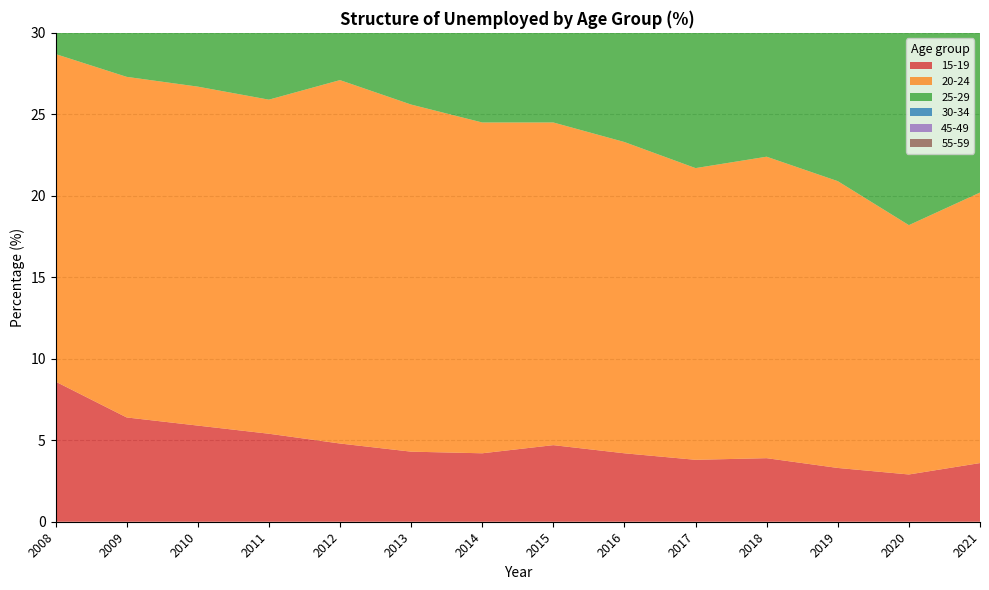

Reading left to right, extract all data points from this chart.

15-19: 8.6	6.4	5.9	5.4	4.8	4.3	4.2	4.7	4.2	3.8	3.9	3.3	2.9	3.6
20-24: 20.1	20.9	20.8	20.5	22.3	21.3	20.3	19.8	19.1	17.9	18.5	17.6	15.3	16.6
25-29: 13.5	14.5	15.0	15.2	16.0	15.6	15.8	16.1	16.5	16.4	16.0	16.0	15.5	13.5
30-34: 10.7	11.1	11.7	12.0	11.7	11.9	12.4	12.7	13.1	13.1	13.6	14.4	15.9	15.1
45-49: 10.7	10.9	10.5	9.7	9.1	9.1	8.7	8.1	7.9	8.4	8.3	9.0	8.9	8.6
55-59: 5.2	5.7	5.7	6.0	5.6	6.0	6.3	6.4	6.4	7.4	6.9	6.8	7.0	8.0